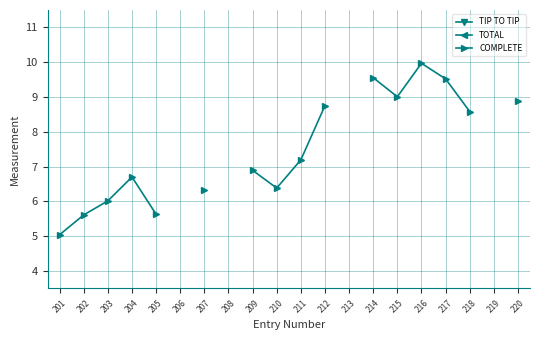

Is the value of TIP TO TIP at 206 greater than the value of TOTAL at 206?

No